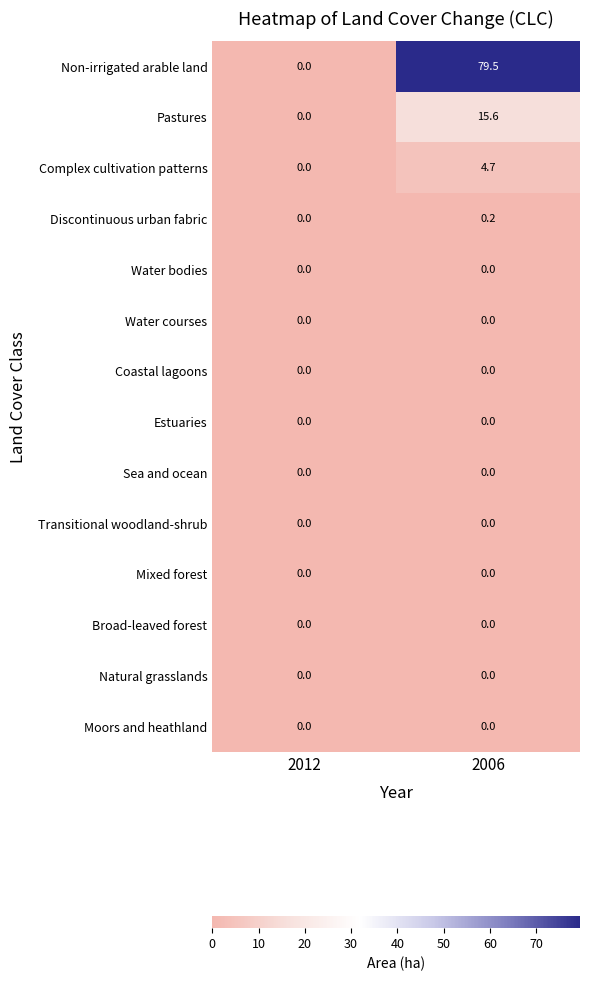

What is the difference between the highest and lowest values at 2006?

79.5